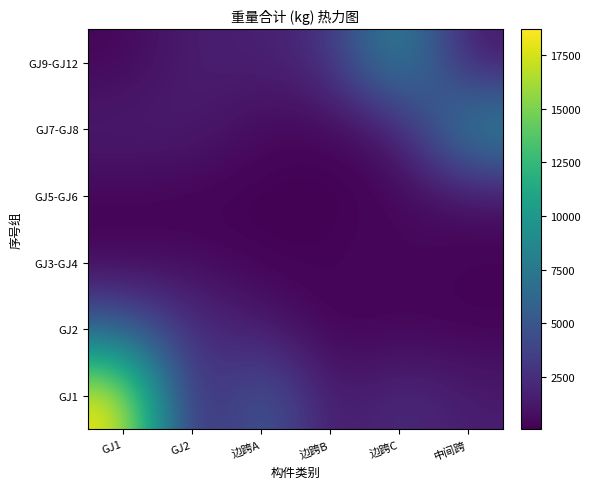

Between 边跨C and GJ2, which is larger?

边跨C